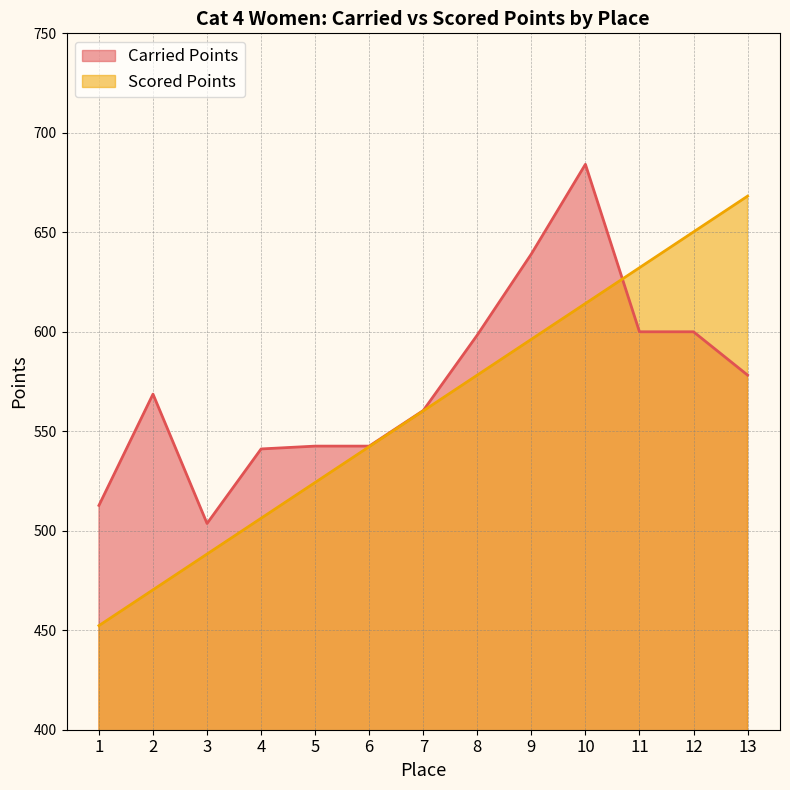

What is the average value of the Carried Points series?

574.7